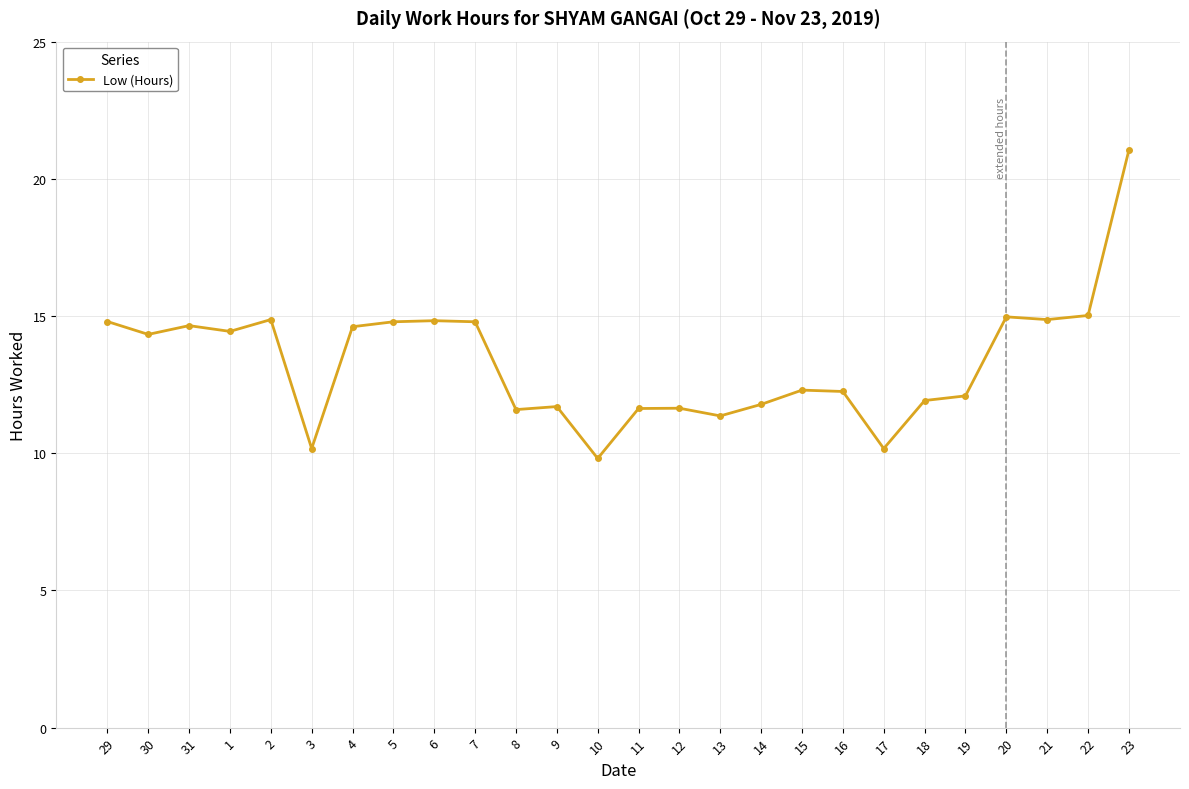

What is the ratio of the value at 14 to the value at 1?

0.8